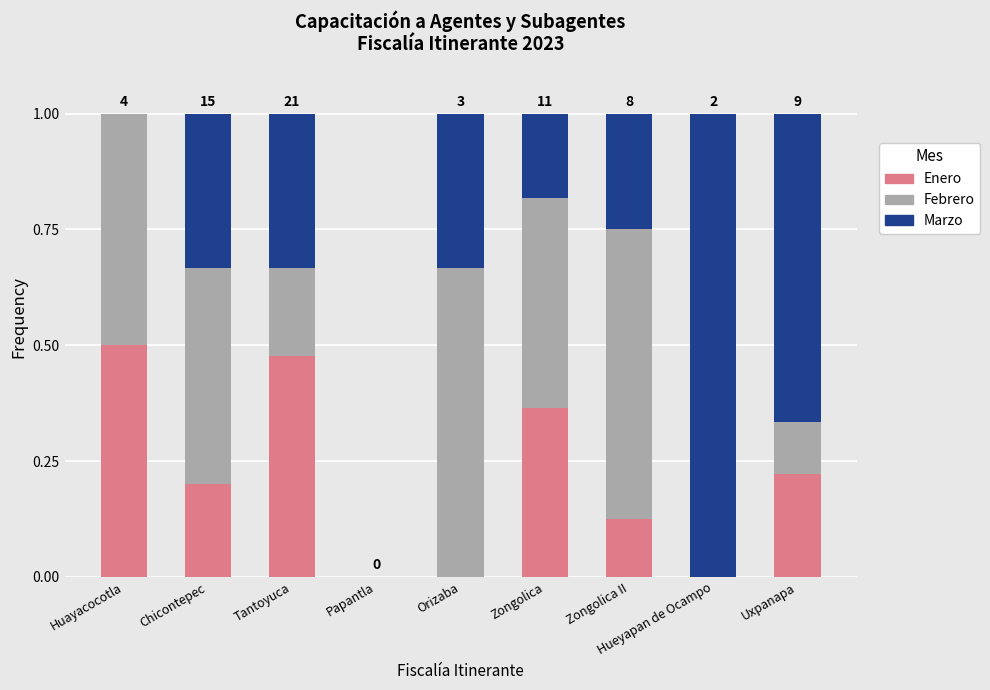

At which label does Enero reach its peak?

Huayacocotla